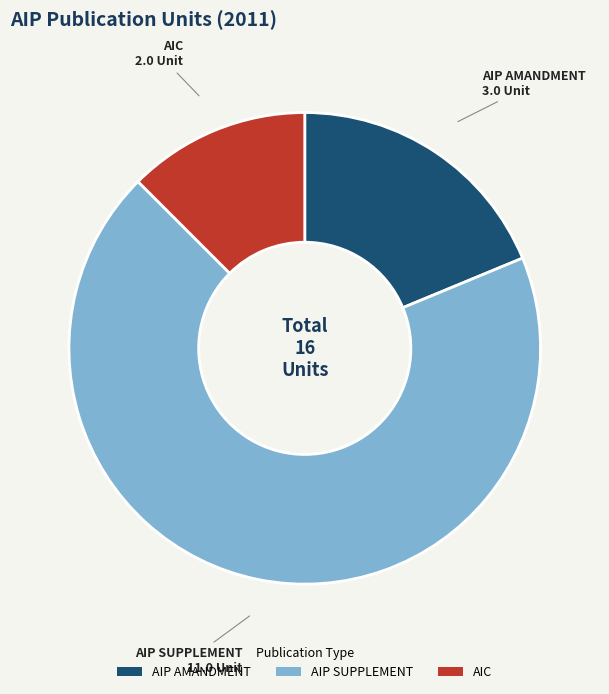

Rank the categories by value from highest to lowest.

AIP SUPPLEMENT, AIP AMANDMENT, AIC